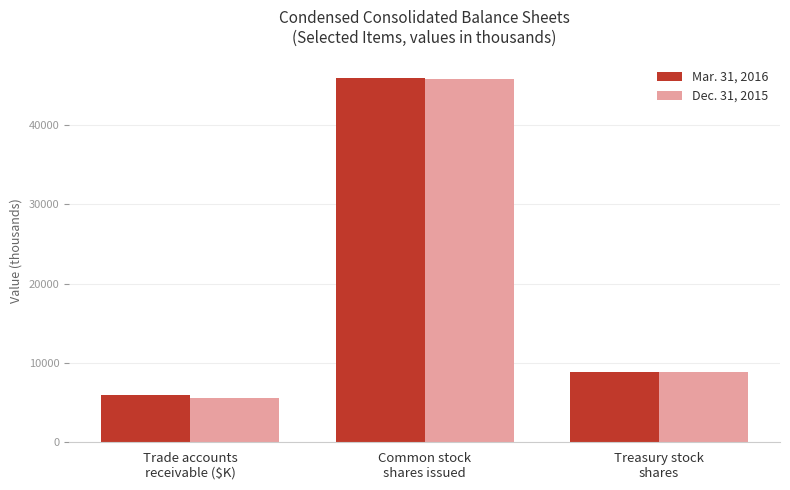

What is the maximum value shown in the chart?

45992